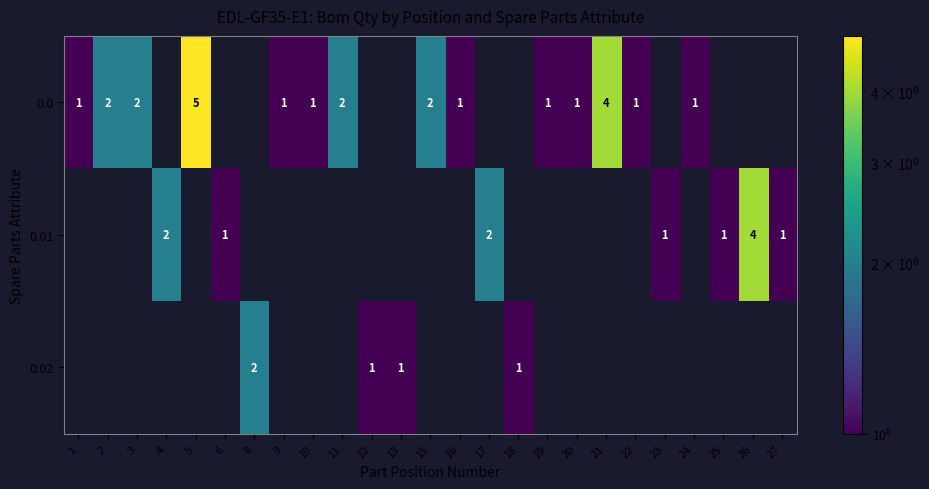

At how many categories does at least one series exceed 0?

25